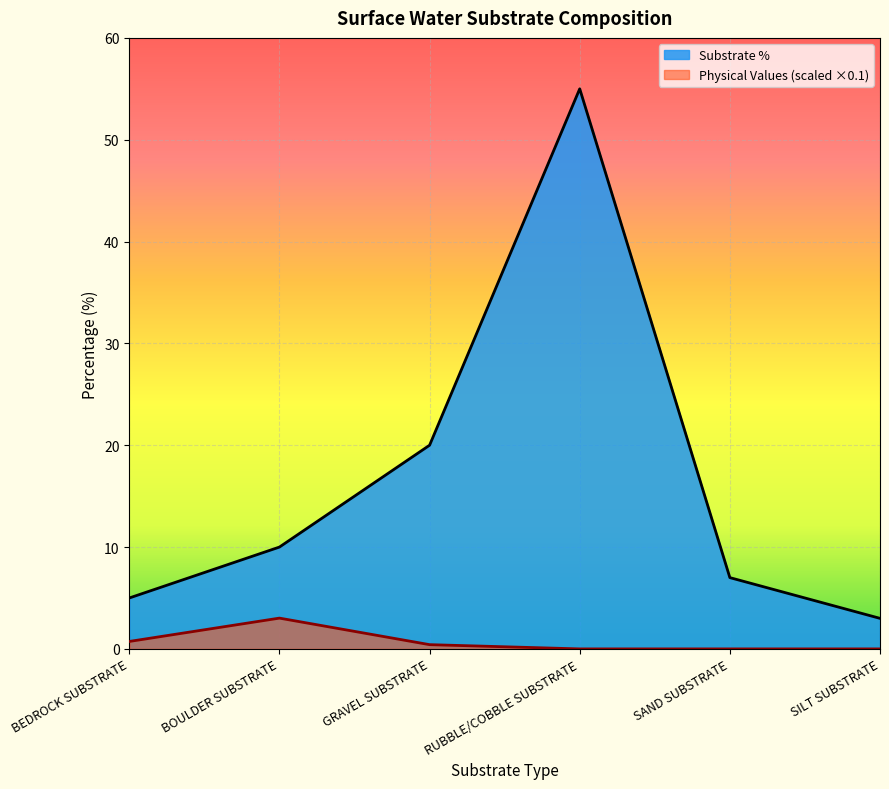

What position from the left is BEDROCK SUBSTRATE?

1